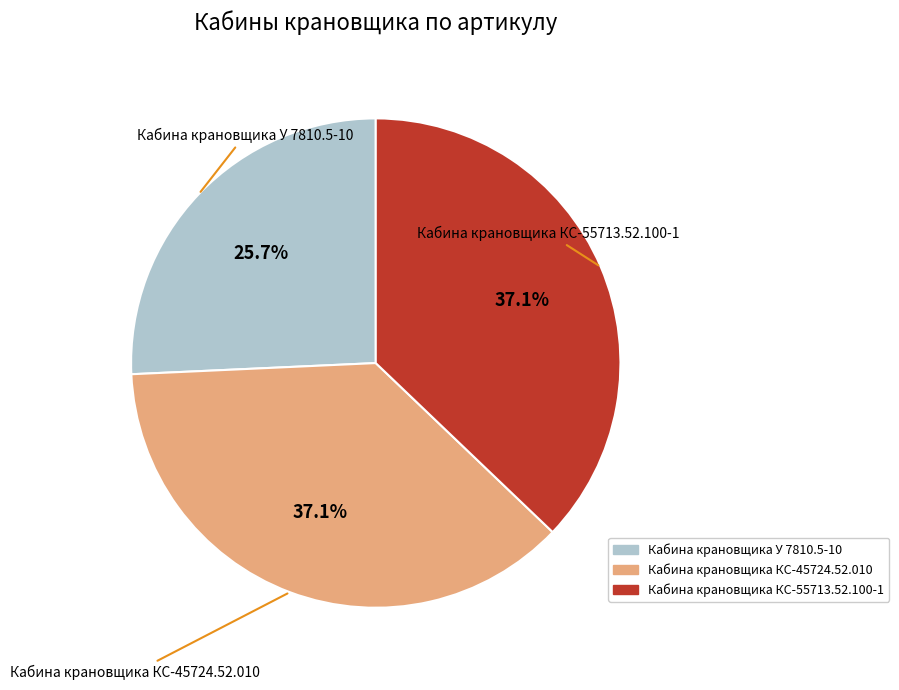

True or false: Кабина крановщика У 7810.5-10 accounts for 11% of the total.

False